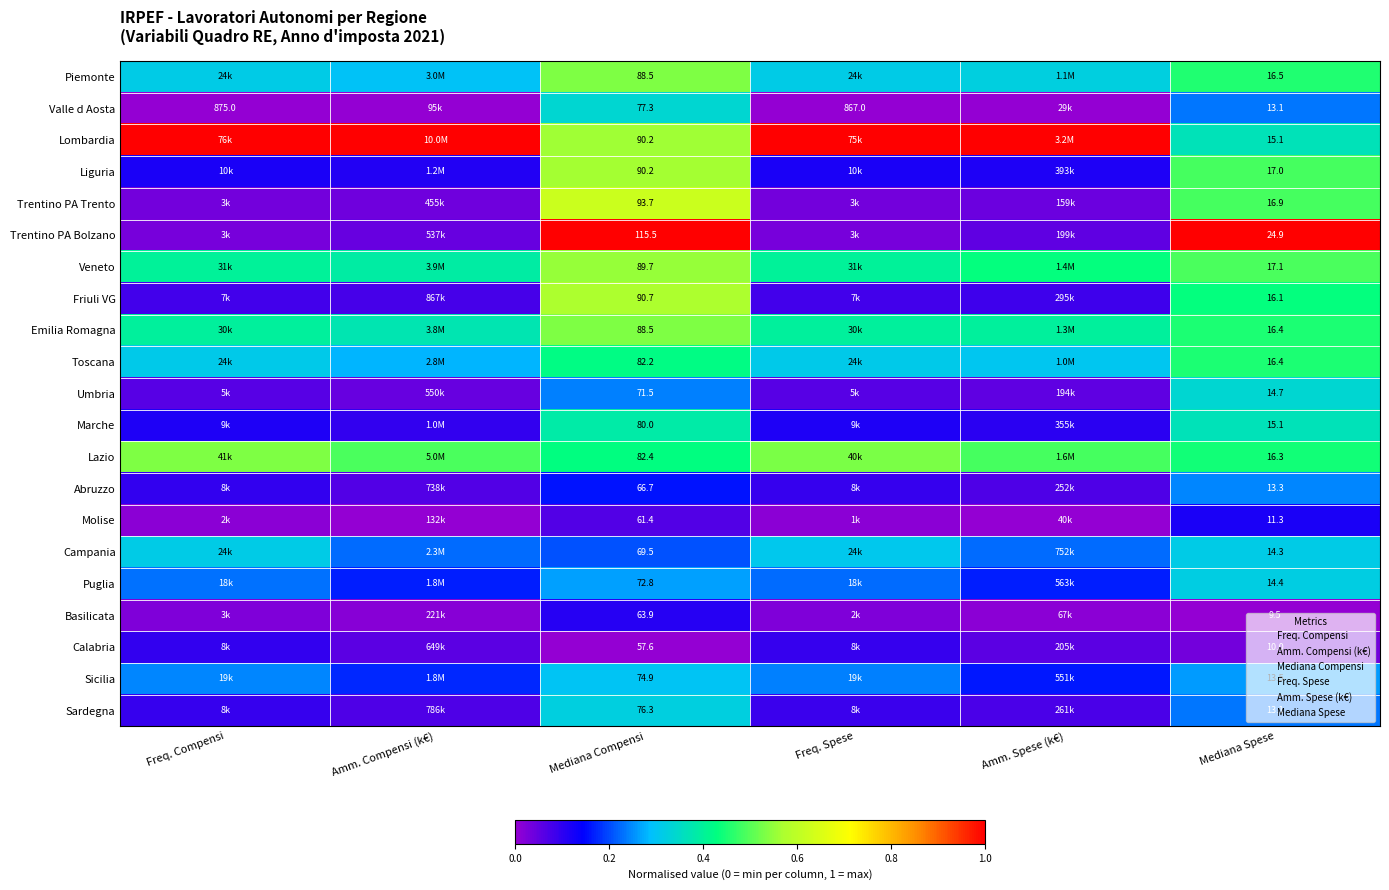

Between Mediana Spese and Mediana Compensi, which is larger?

Mediana Compensi